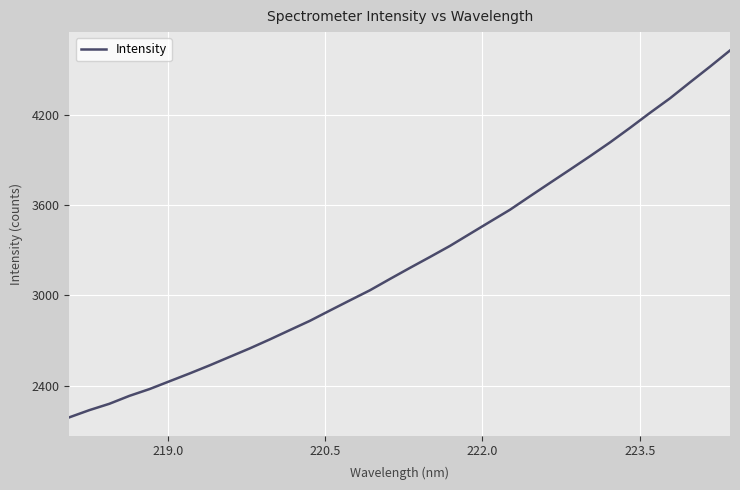

What is the maximum value shown in the chart?

4629.8